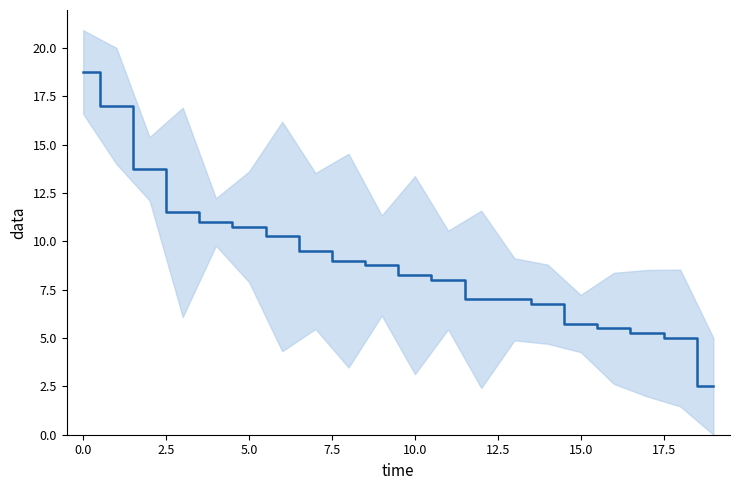

What is the value of the 16th point from the left?

5.8